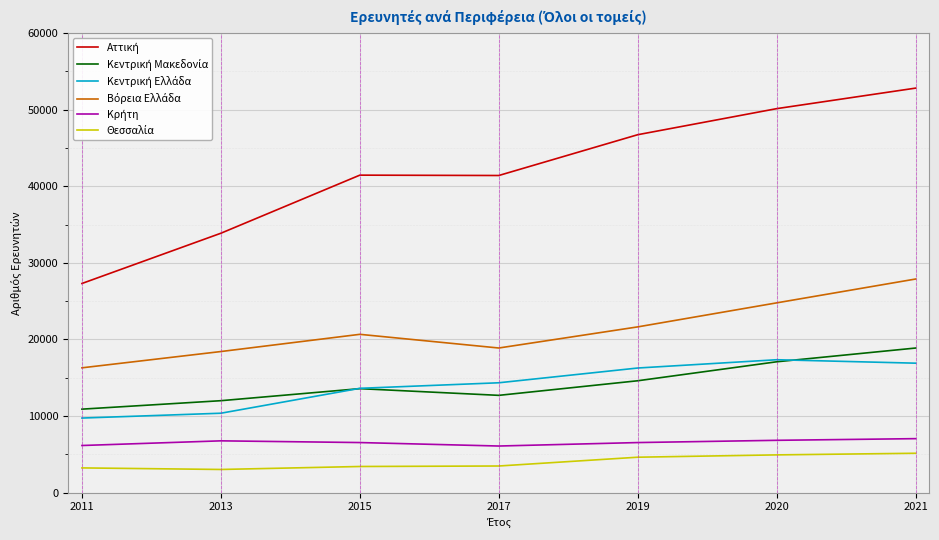

How many distinct data groups are displayed?

6